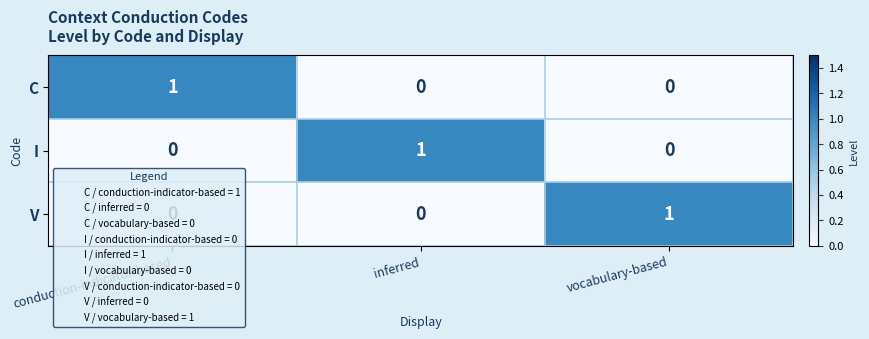

Count the I values in the range 0 to 1.

3